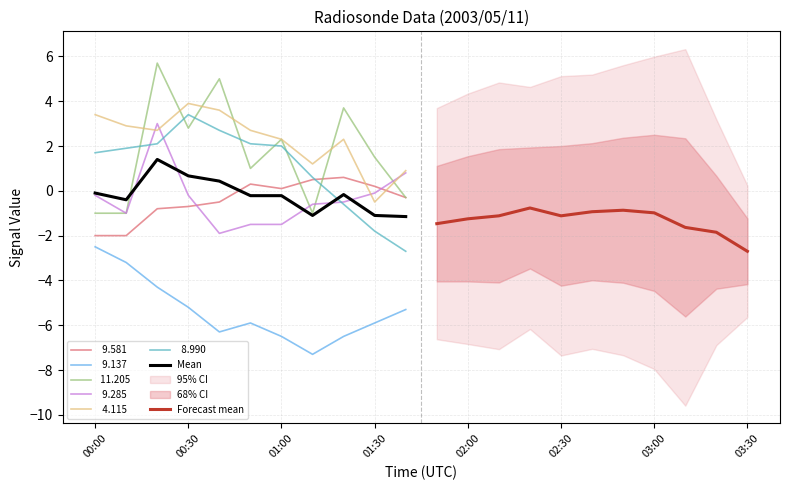

What is the average value of the Forecast mean series?

-1.3